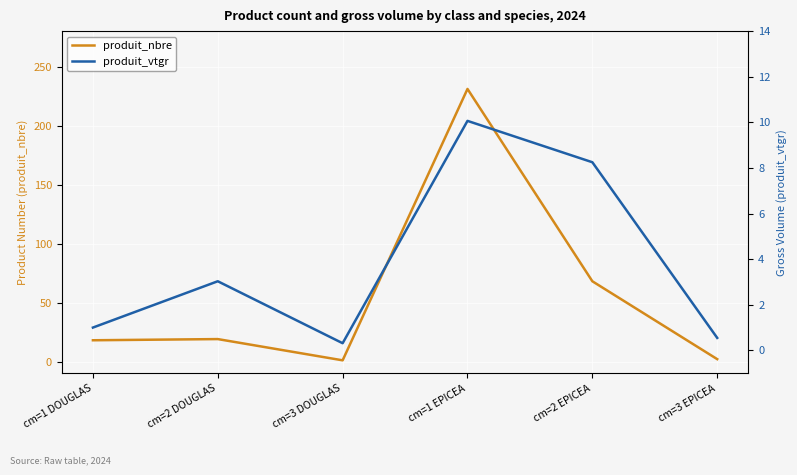

At cm=1 DOUGLAS, list the series in order from smallest to largest.

produit_vtgr, produit_nbre